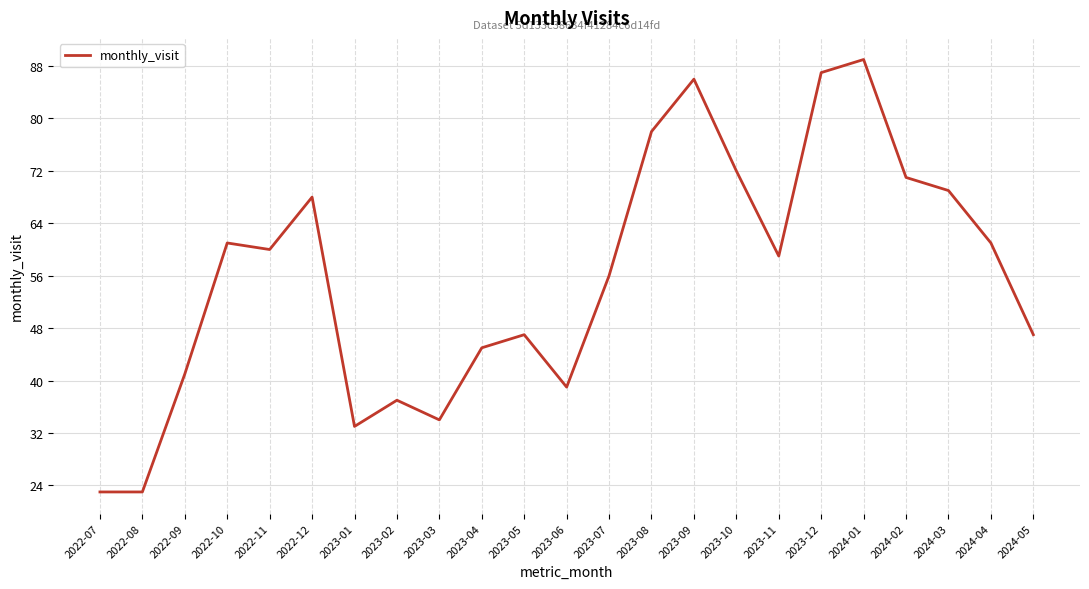

What is the sum of all values?

1286